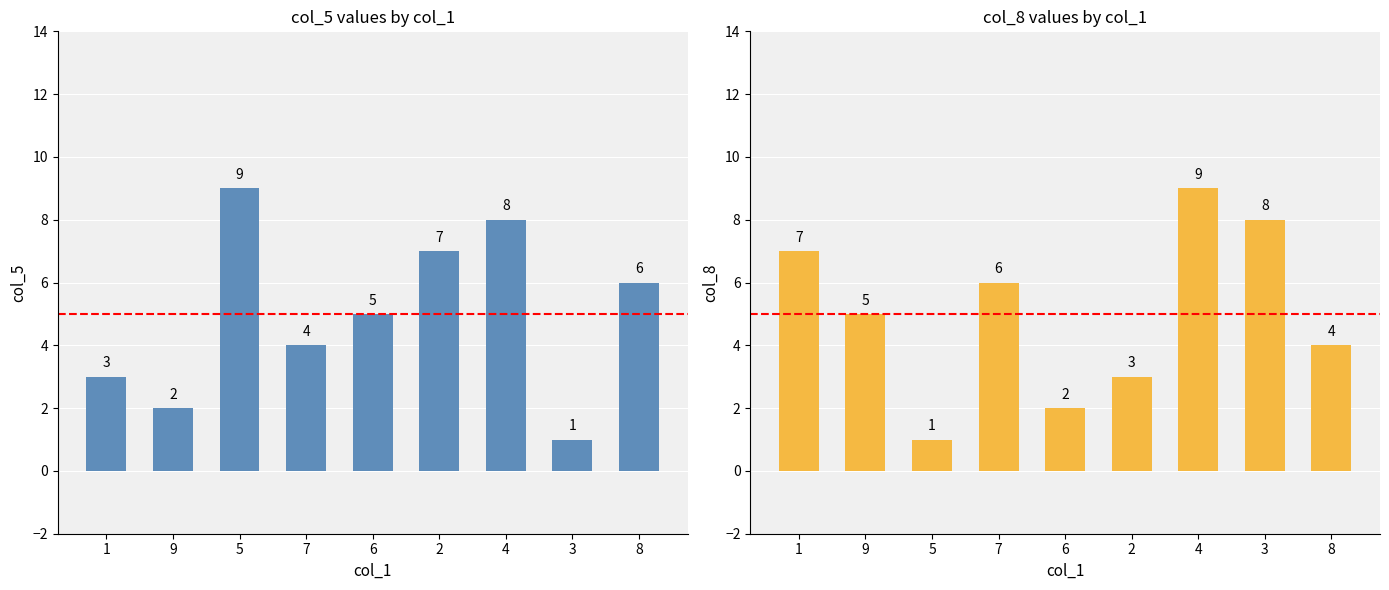

Rank the categories by col_5 value from lowest to highest.

3, 9, 1, 7, 6, 8, 2, 4, 5